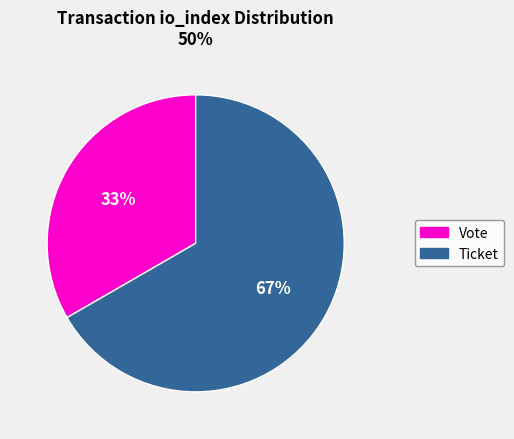

Does any single category account for the majority?

Yes